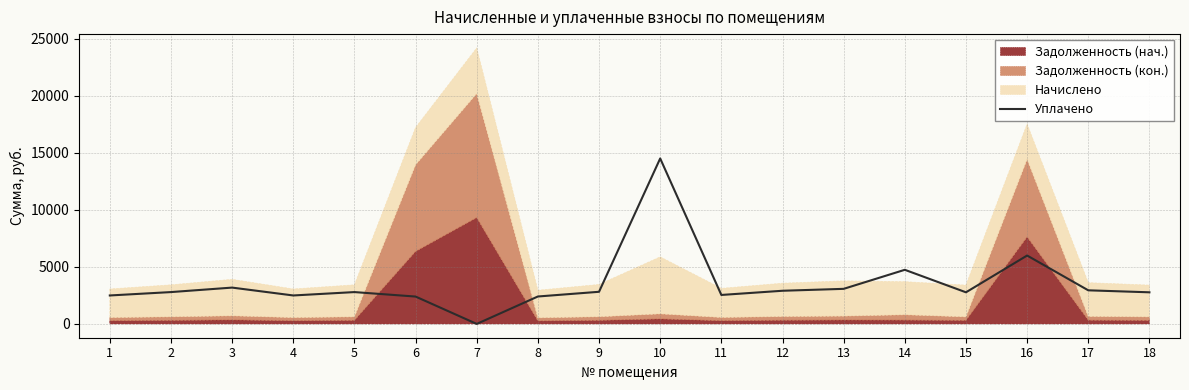

What is the difference between the maximum and minimum values?

14515.0